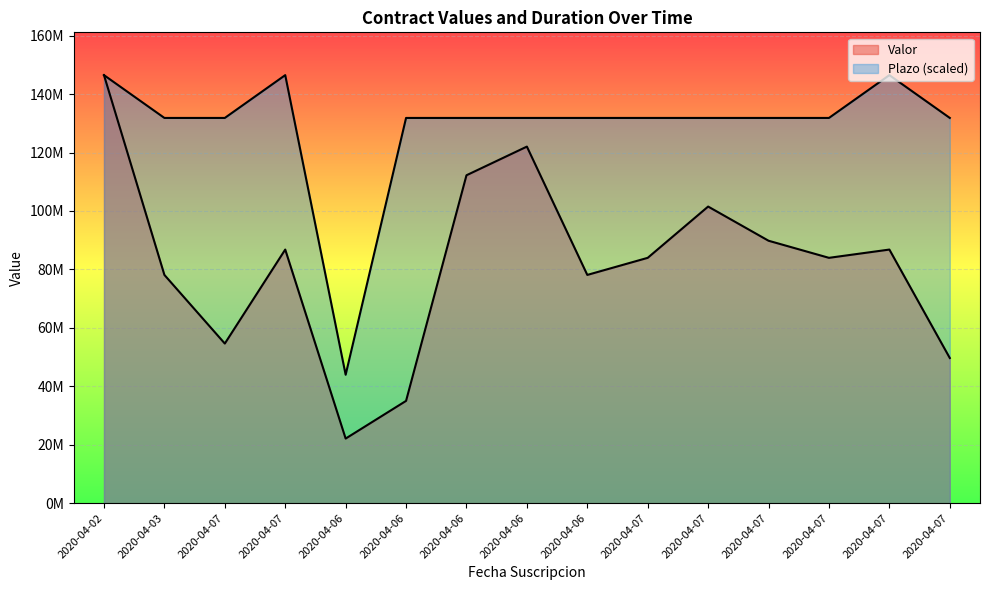

Is the value of Plazo at 2020-04-03 greater than the value of Valor at 2020-04-07?

Yes